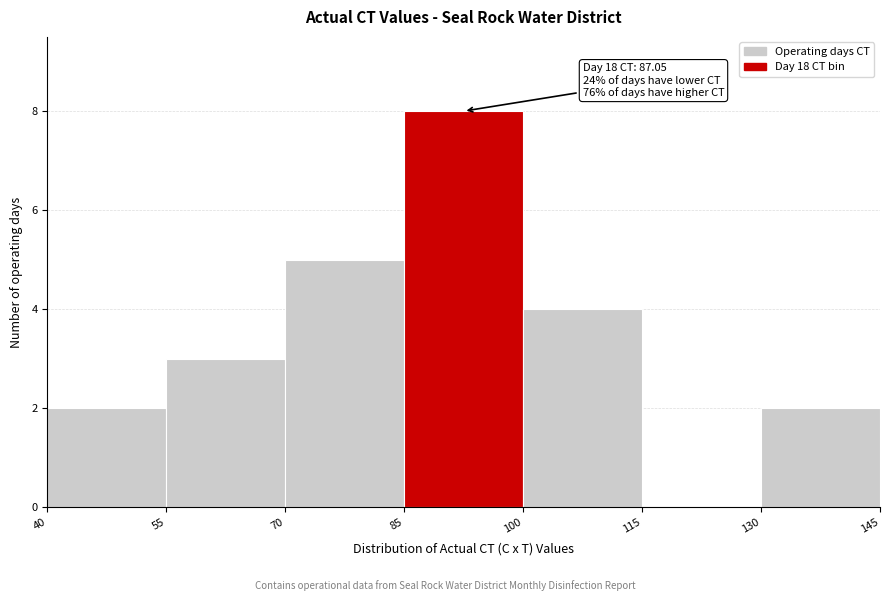

Which range on the x-axis has the tallest bar?

85 to 100